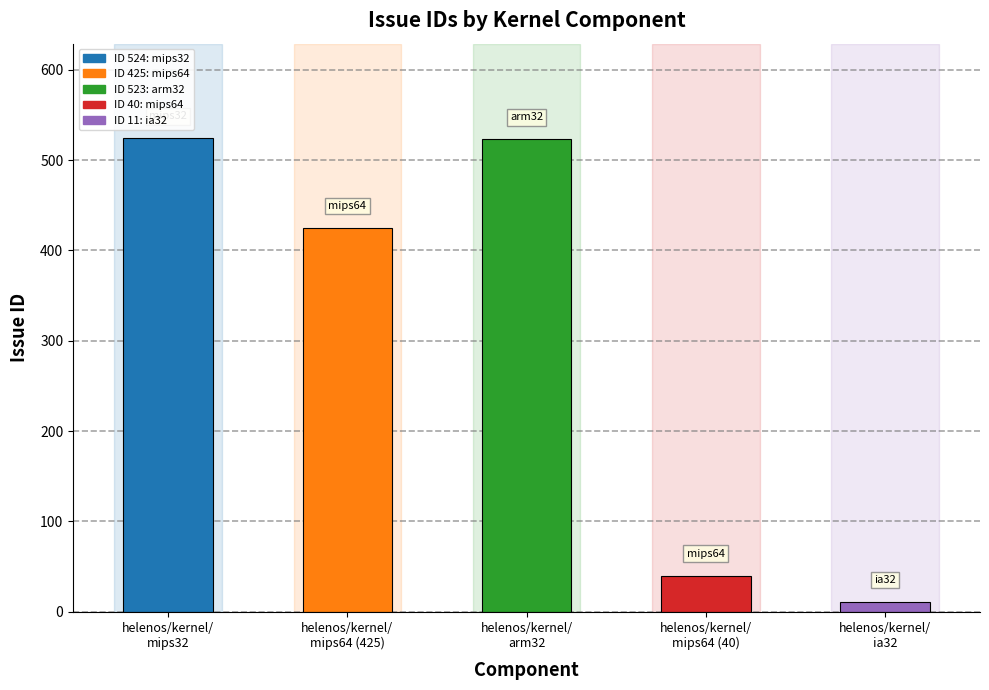

What is the label of the 1st bar from the right?

helenos/kernel/
ia32